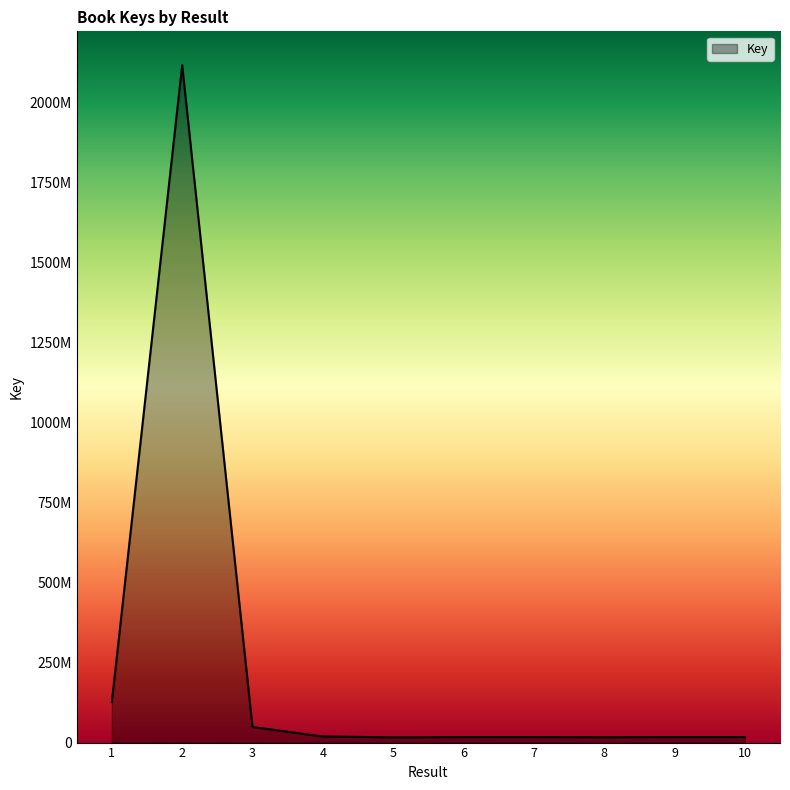

Between 2 and 3, which is larger?

2